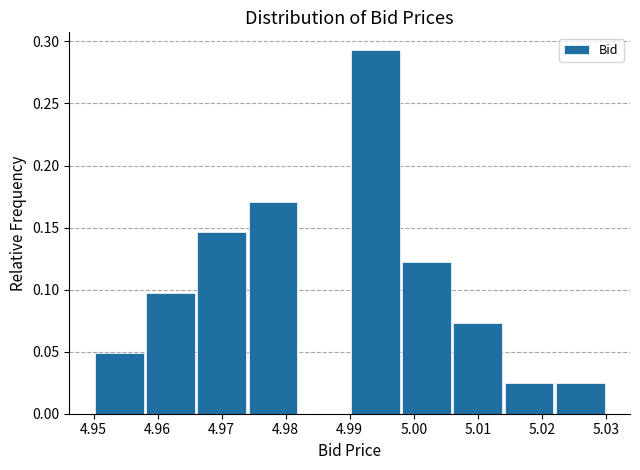

Reading left to right, transcribe this chart: for each bar, give the range it covers on the x-axis and its height. The values are not printed on the chart, so give them approximately, as read against the axis.

4.950 to 4.958: 0.050
4.958 to 4.966: 0.100
4.966 to 4.974: 0.145
4.974 to 4.982: 0.170
4.982 to 4.990: 0
4.990 to 4.998: 0.295
4.998 to 5.006: 0.120
5.006 to 5.014: 0.075
5.014 to 5.022: 0.025
5.022 to 5.030: 0.025